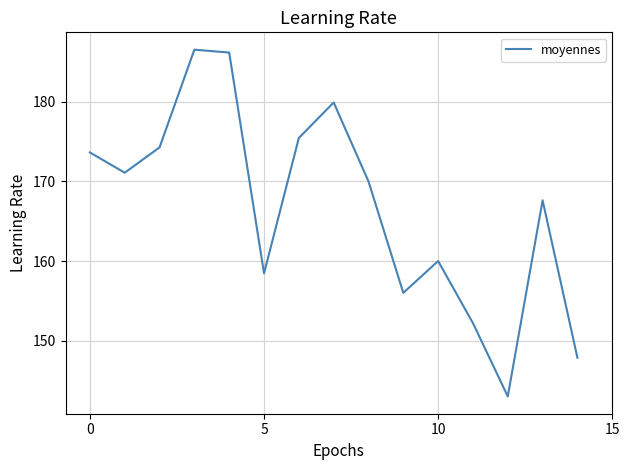

What is the smallest value displayed?

143.0